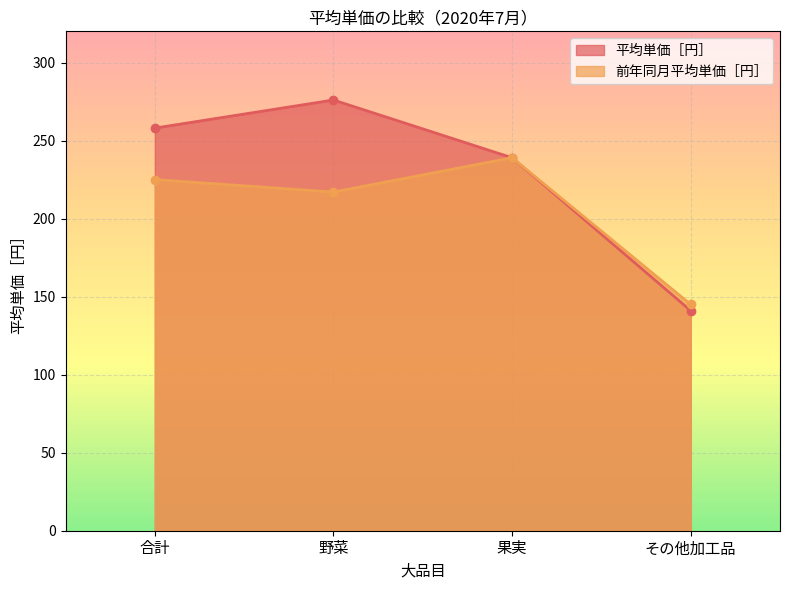

What is the sum of the 平均単価［円］ values at 合計 and その他加工品?

399